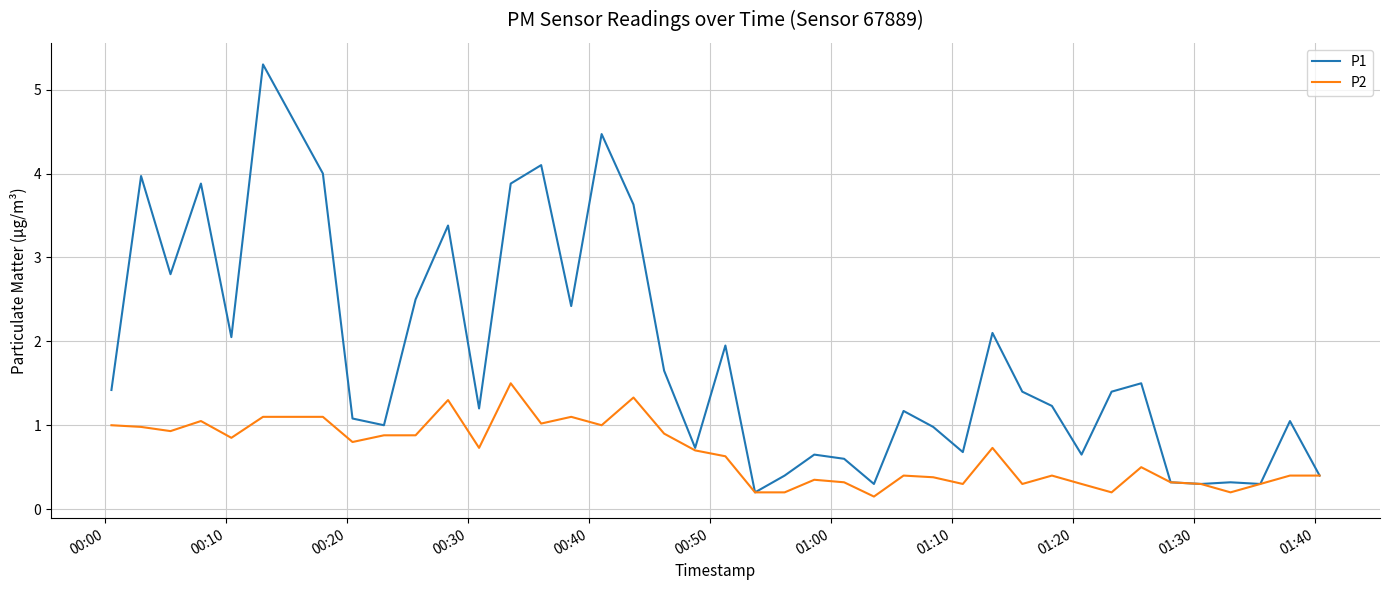

What is the maximum value shown in the chart?

5.3